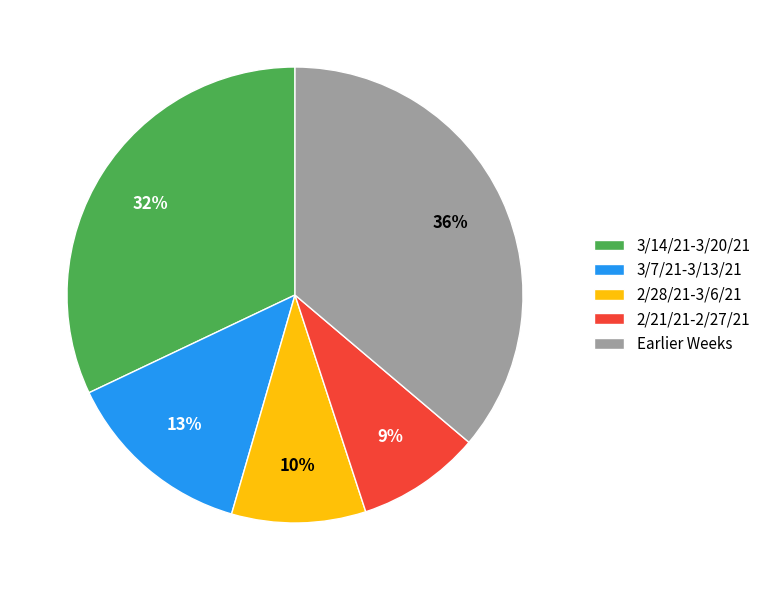

To the nearest percent, what is the average slice percentage?

20%